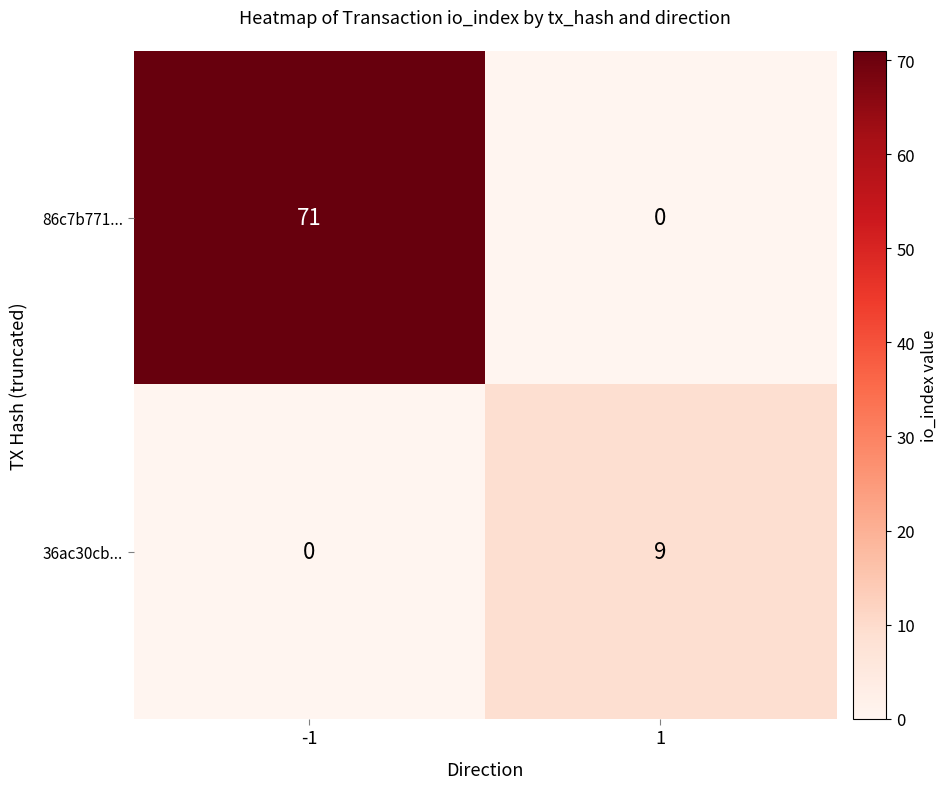

Reading left to right, list all the values displayed in this chart.

86c7b771...: -1=71	1=0
36ac30cb...: -1=0	1=9